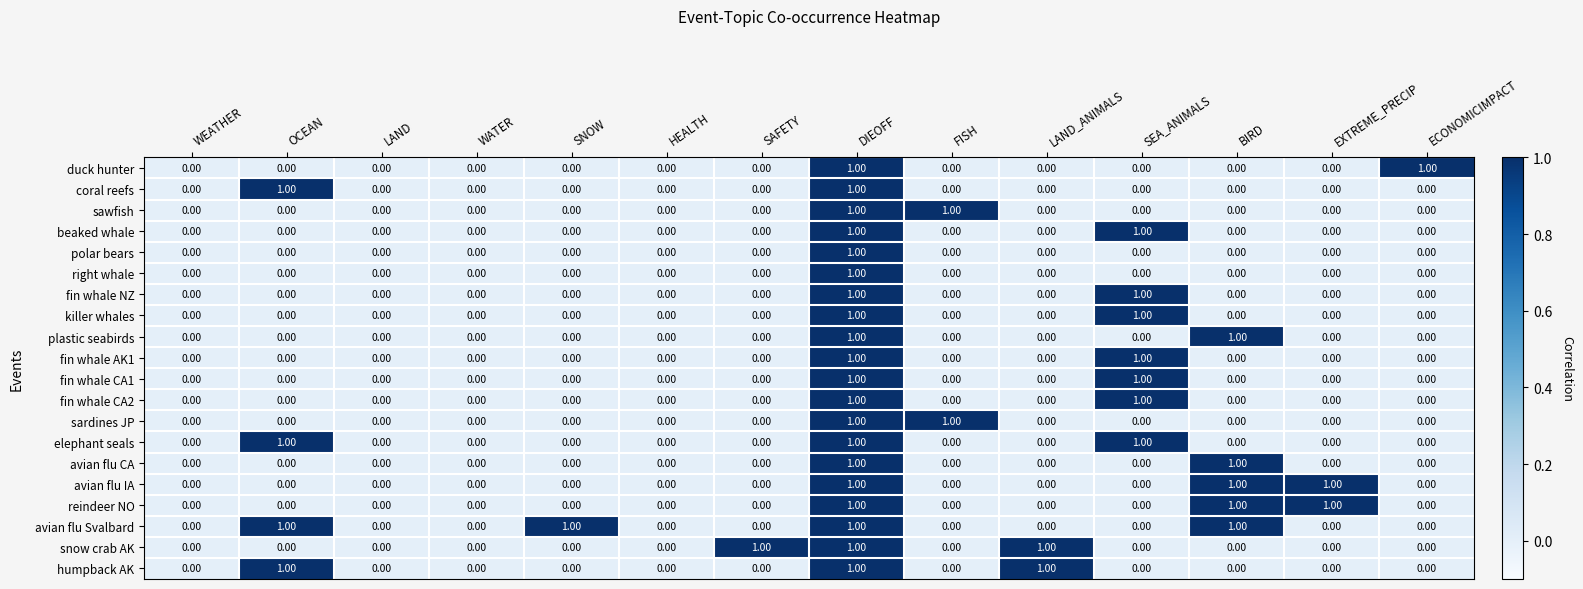

What is the difference between the highest and lowest values at SAFETY?

1